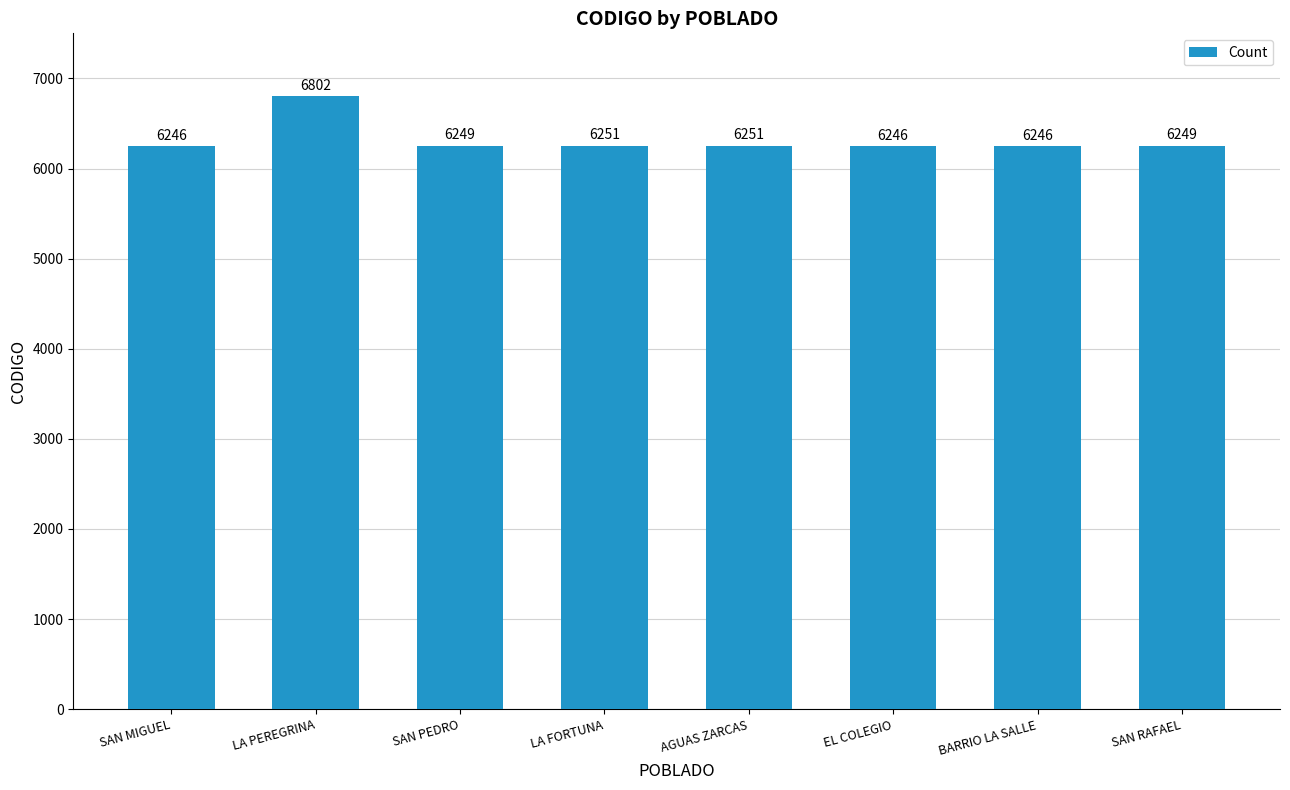

Is it true that the value at SAN RAFAEL is 6249?

True